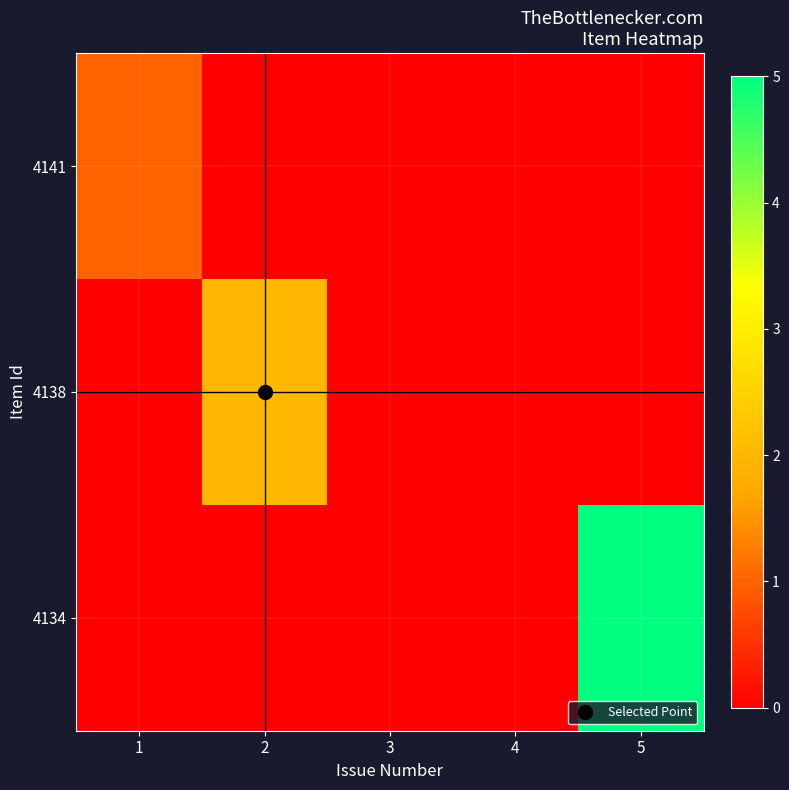

Which has a higher value, 4 or 2?

4